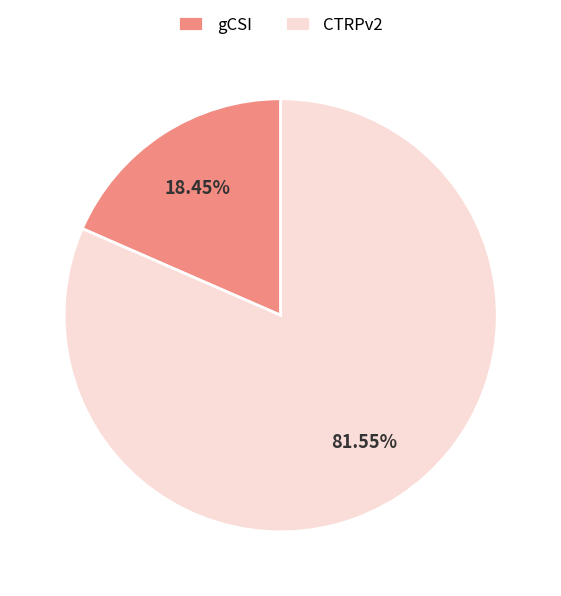

Does any single category account for the majority?

Yes